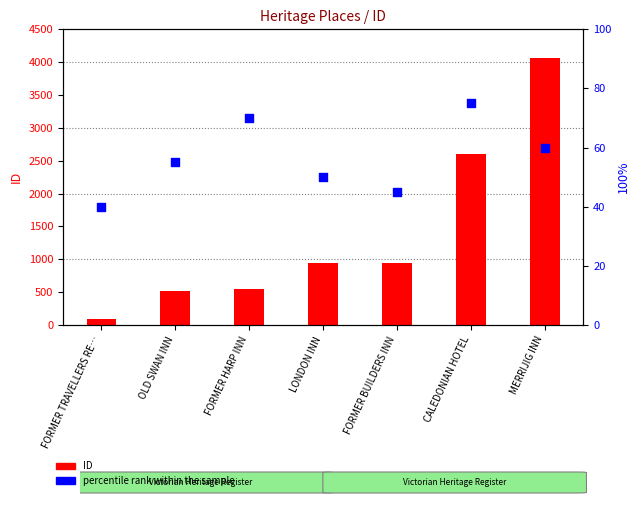

Is the value of percentile rank within the sample at LONDON INN greater than the value of ID (count-style) at LONDON INN?

No